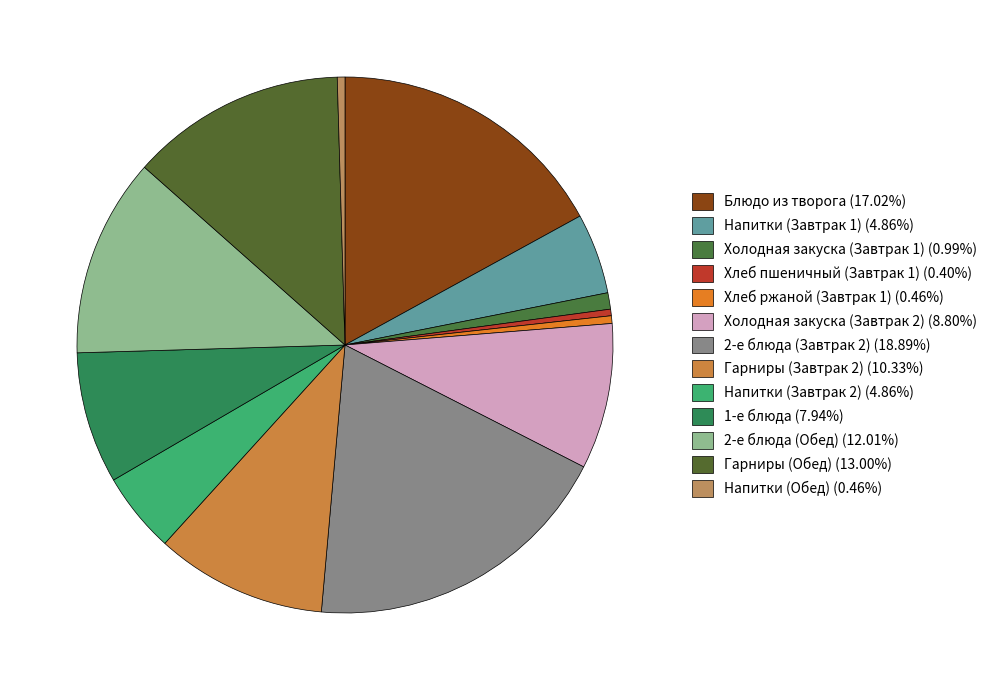

True or false: 1-е блюда accounts for 8% of the total.

True